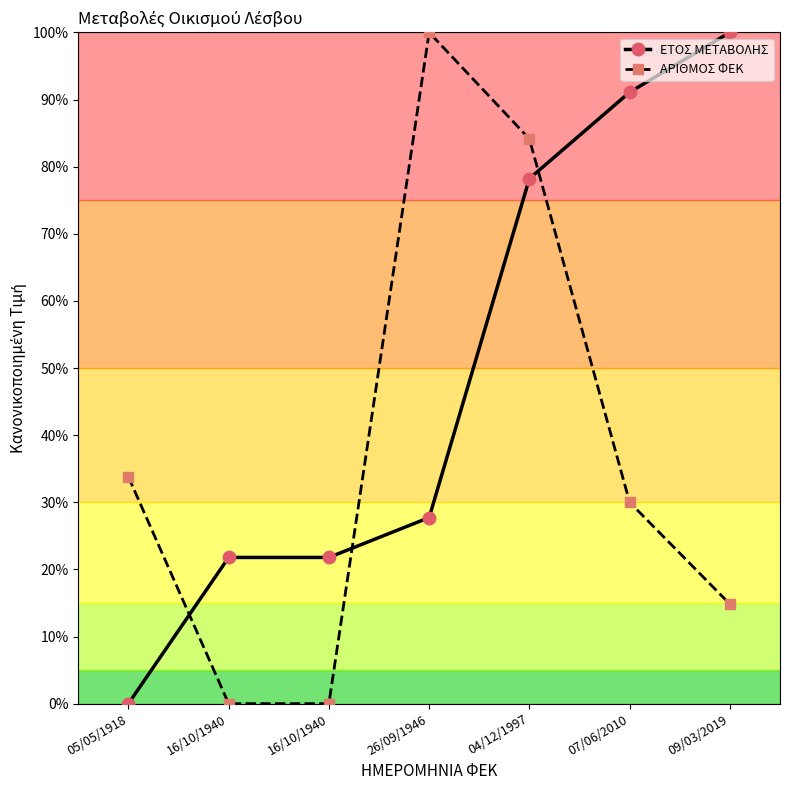

At which label does ΕΤΟΣ ΜΕΤΑΒΟΛΗΣ first exceed 27?

26/09/1946